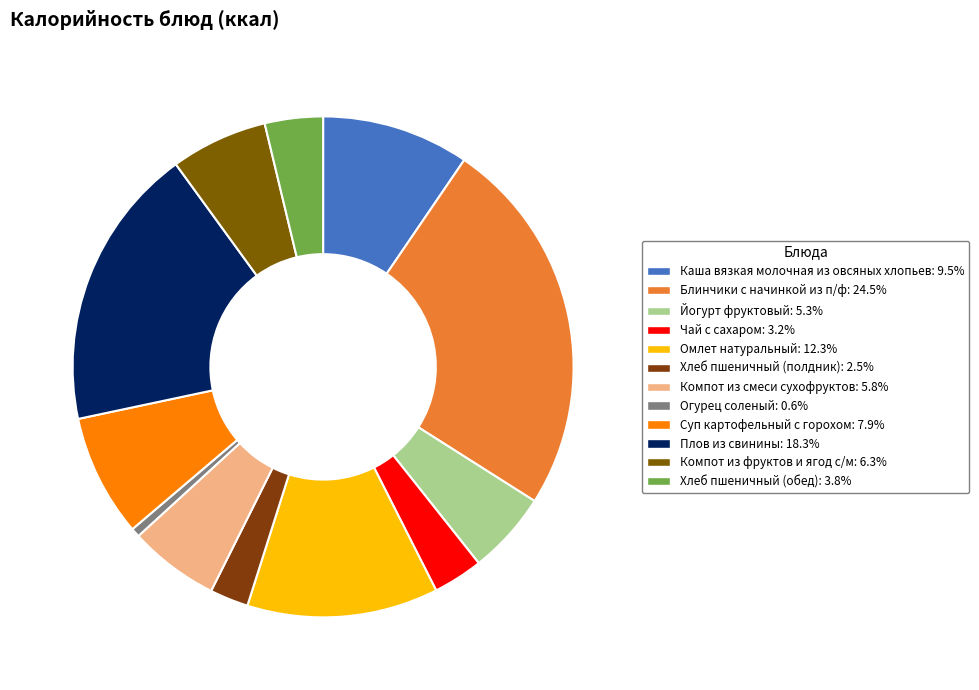

To the nearest percent, what is the difference between the largest and smallest slice percentages?

24%